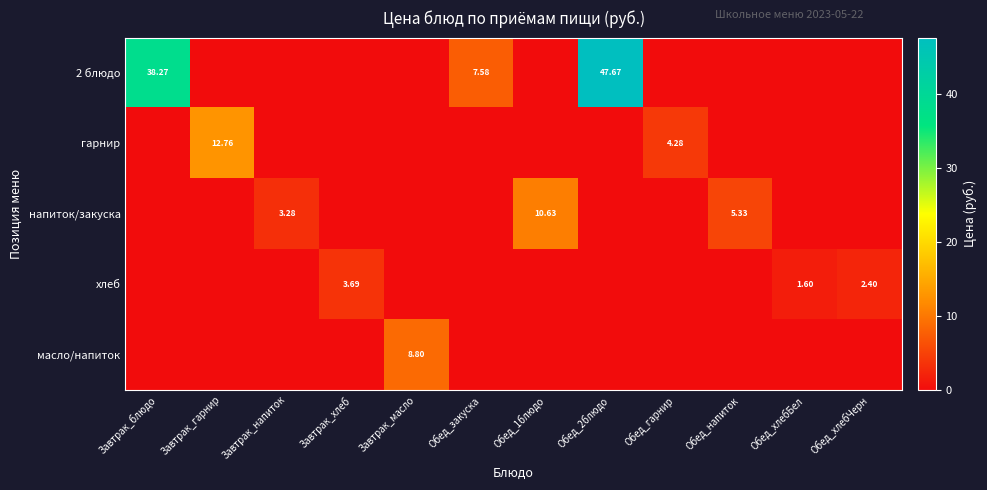

The напиток/закуска series shows 0.0 at Обед_хлебЧерн. True or false?

True